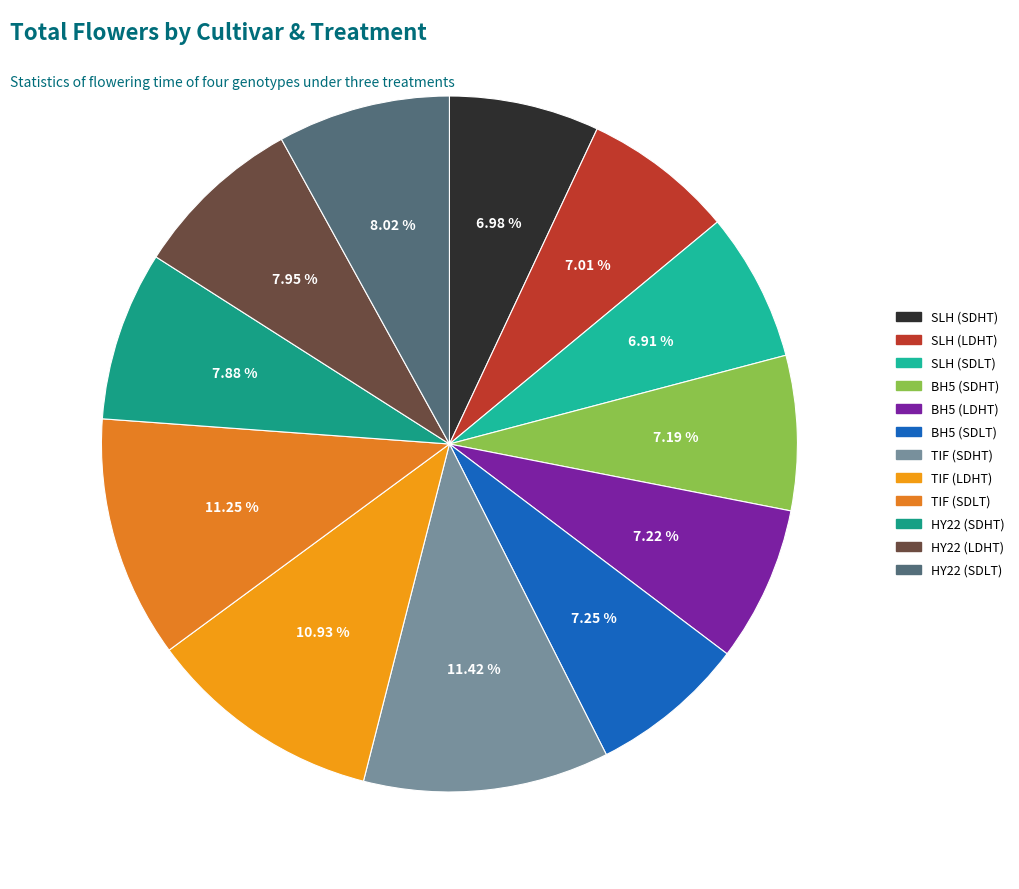

Does SLH (SDLT) represent more than half of the total?

No